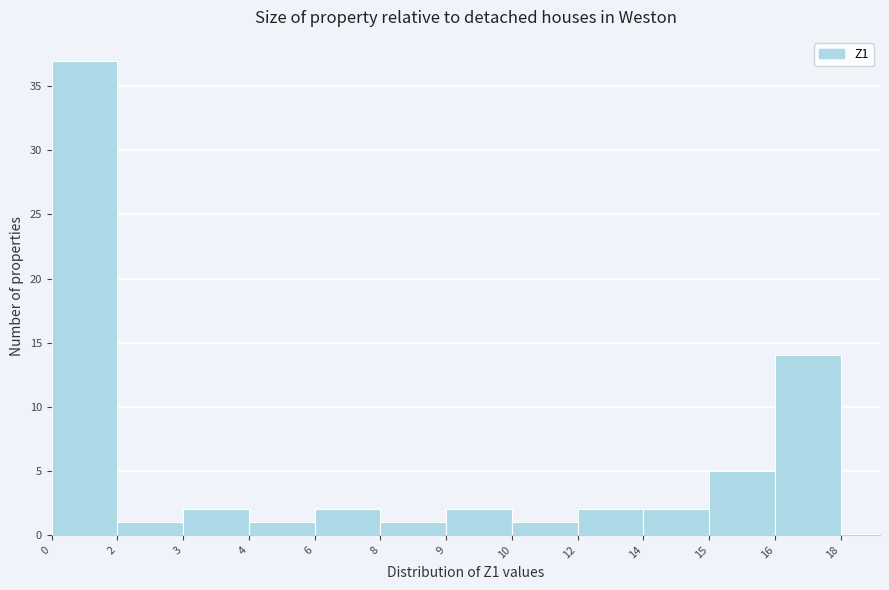

Reading left to right, what are all the values shown in this chart?

37	1	2	1	2	1	2	1	2	2	5	14